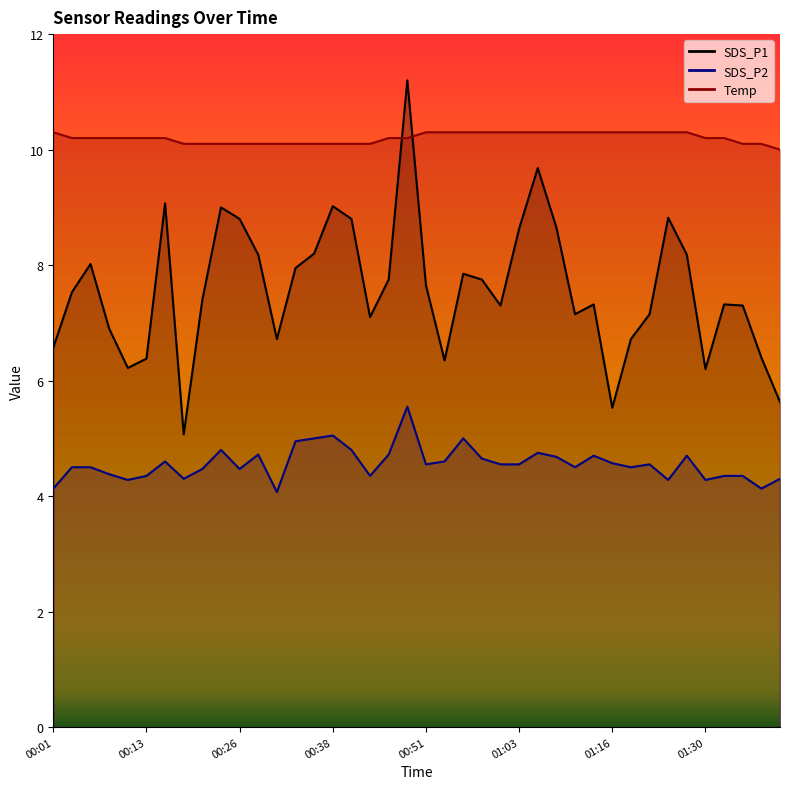

What is the value of the SDS_P2 point at the 40th from the left?

4.3